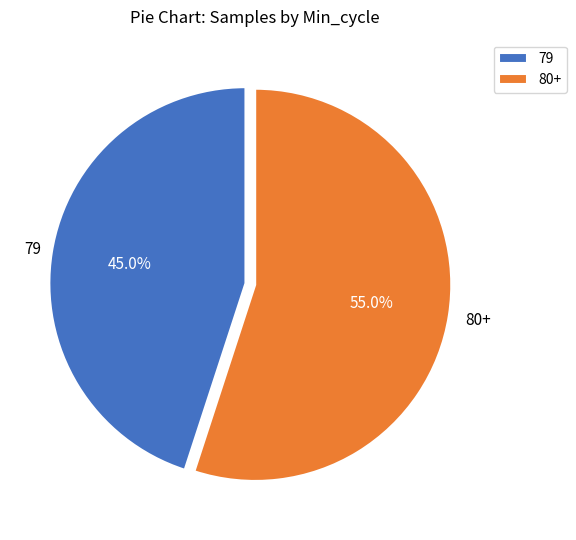

Is 79 the majority of the pie?

No